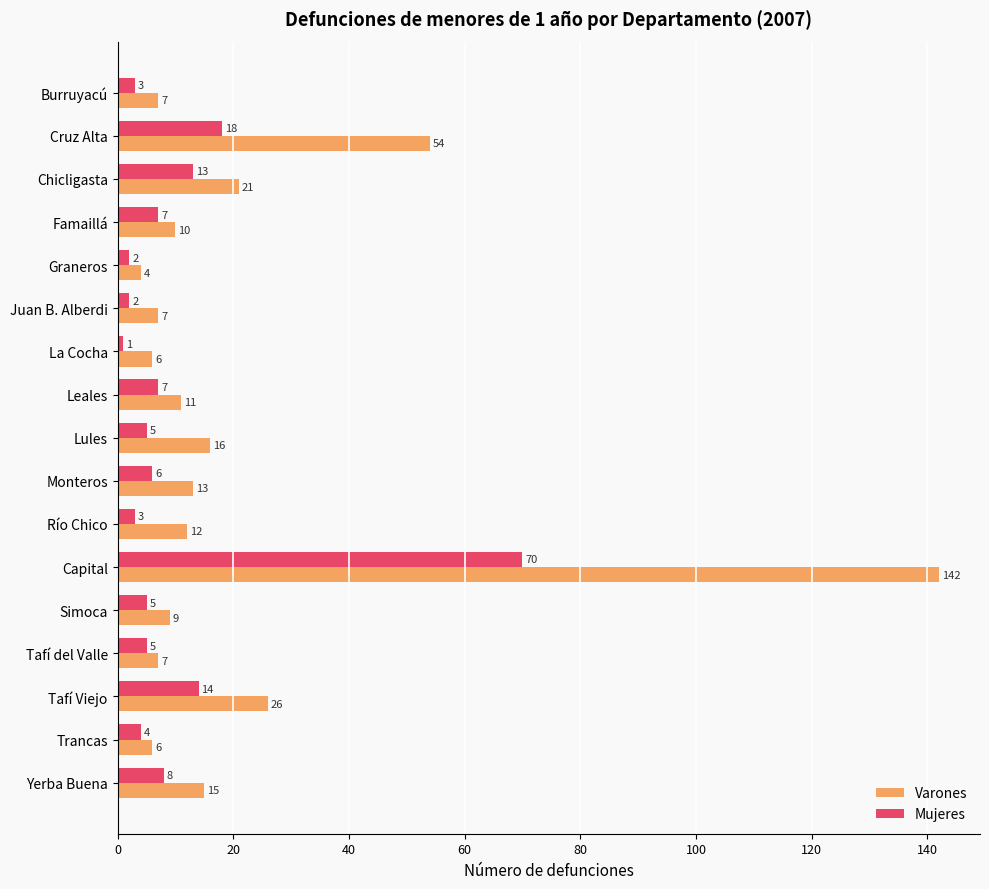

What are all the series names shown in the legend?

Varones, Mujeres